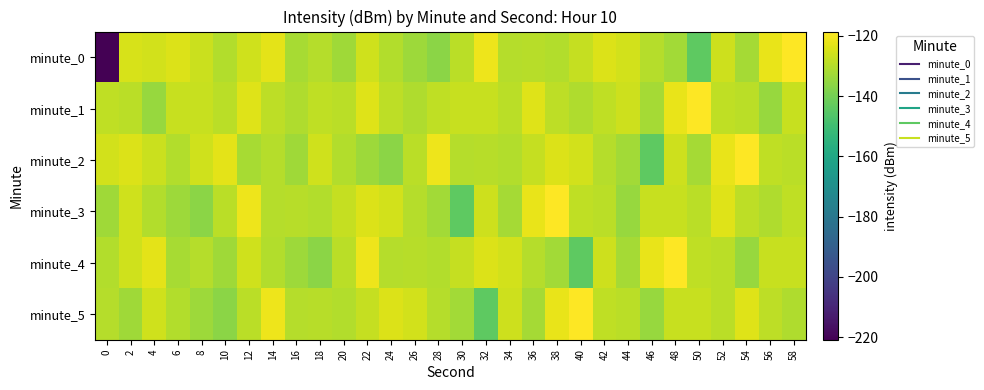

Between 0 and 10, which is larger?

10